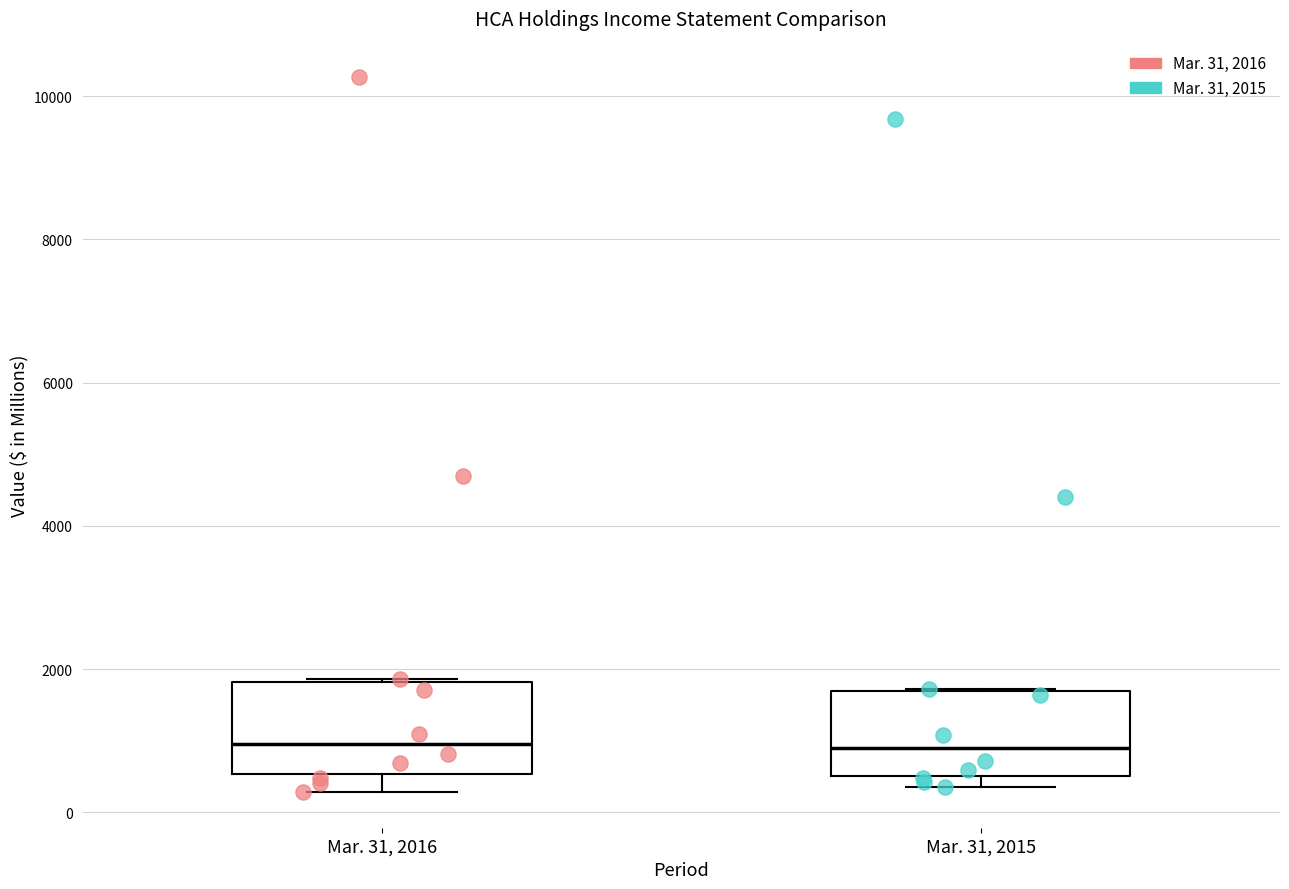

Where is the upper edge of the box for Mar. 31, 2015 on the y-axis? The values are not printed on the chart, so give them approximately, as read against the axis.

1600